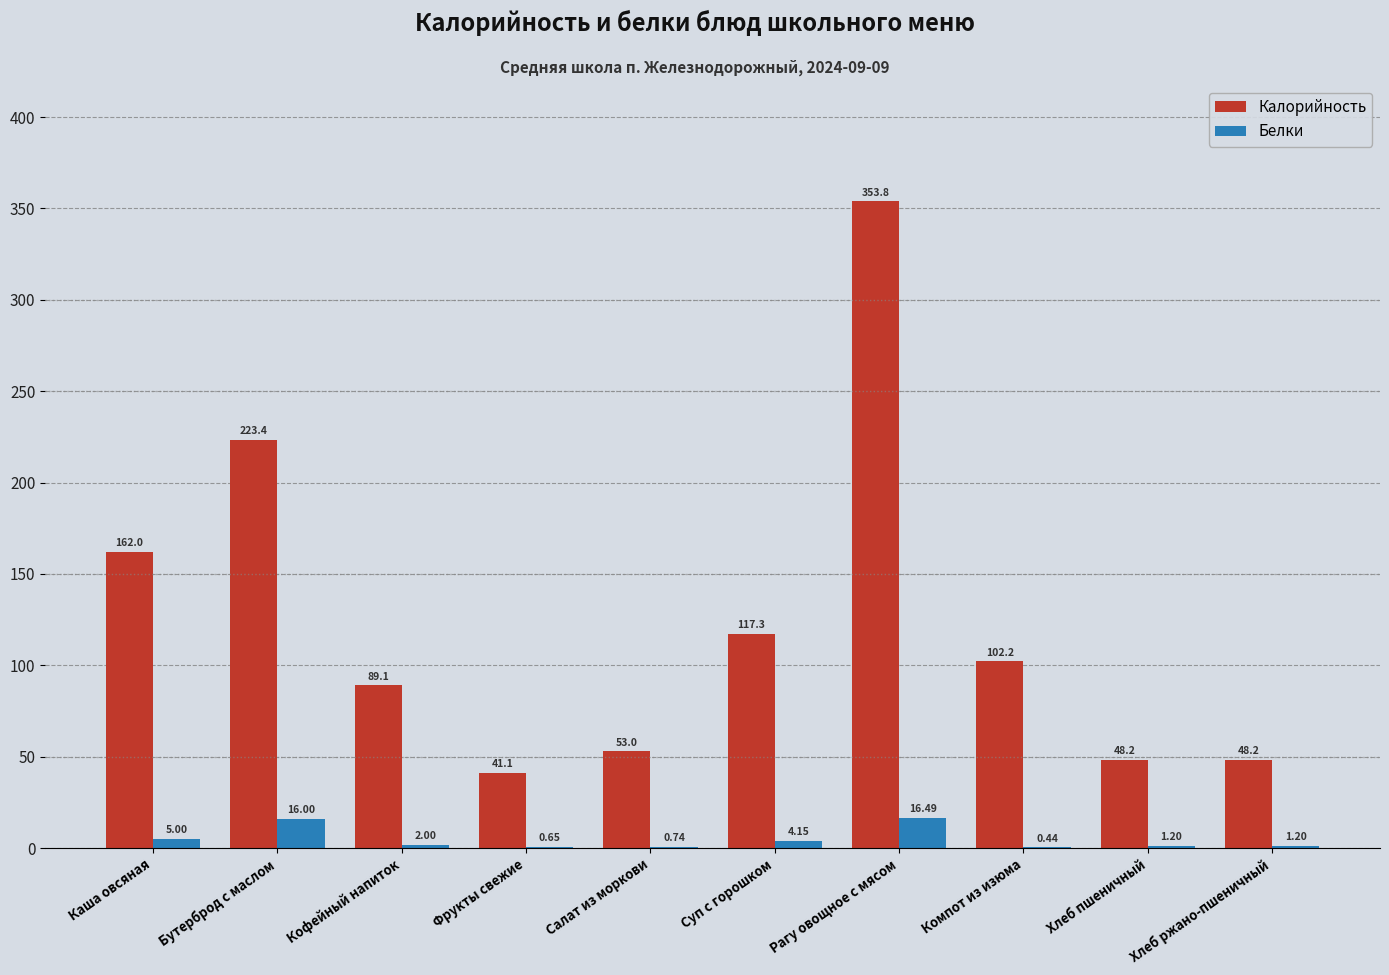

Which label corresponds to the largest value in the chart?

Рагу овощное с мясом